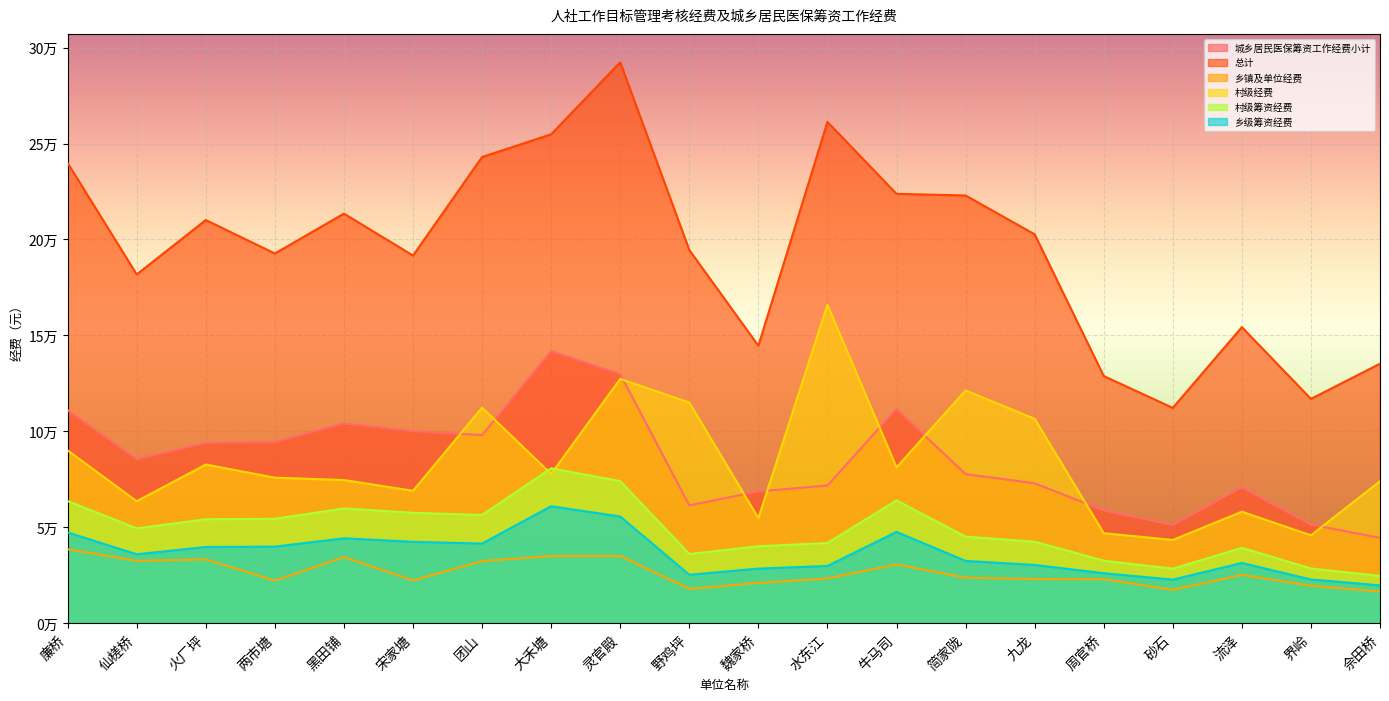

Where is the first local maximum for 乡级筹资经费?

黑田铺